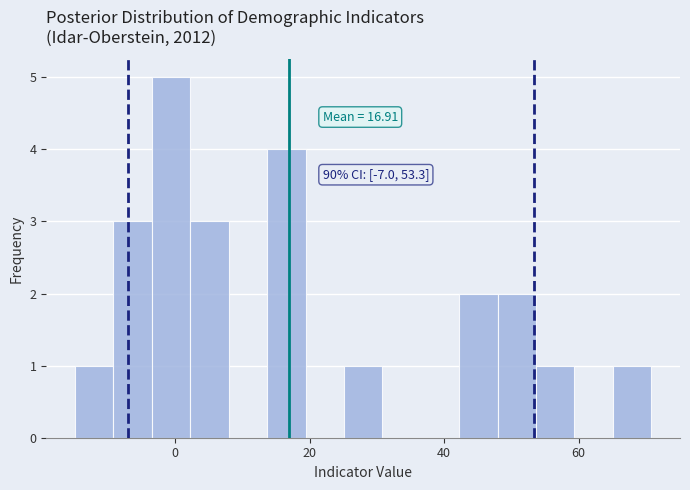

Read against the x-axis, roughly where is the centre of the tallest bar?

0